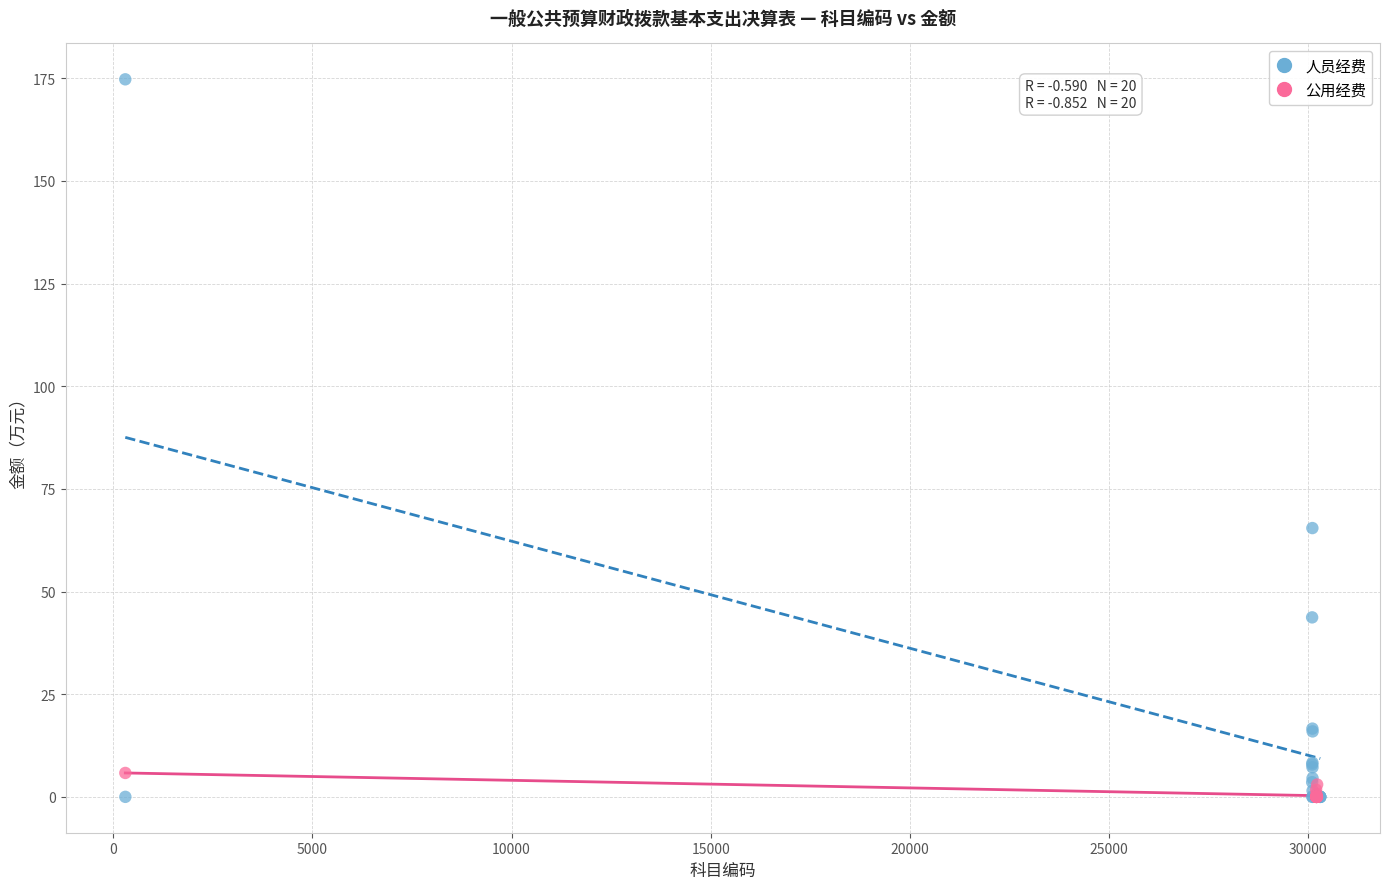

Which series has the widest spread of Y values?

人员经费